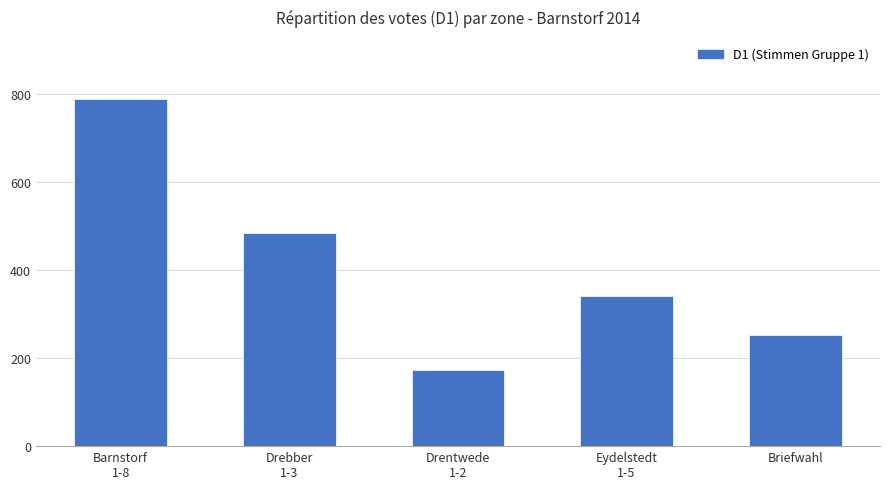

Reading left to right, transcribe all the data shown in this chart.

Barnstorf
1-8=787	Drebber
1-3=483	Drentwede
1-2=172	Eydelstedt
1-5=340	Briefwahl=253